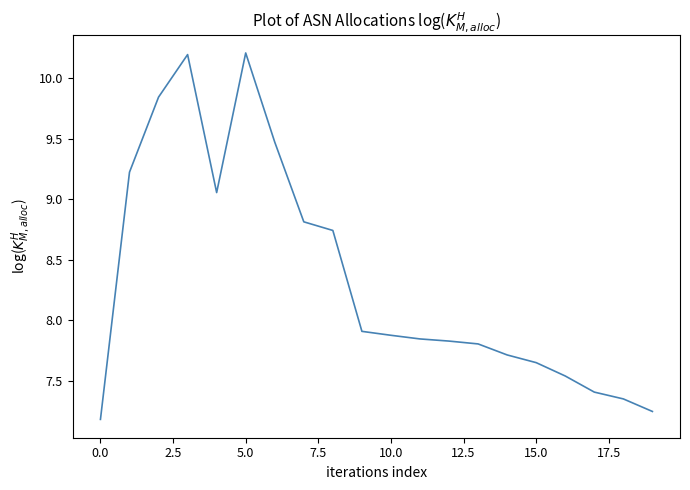

Does the chart display data point markers on the line(s)?

No